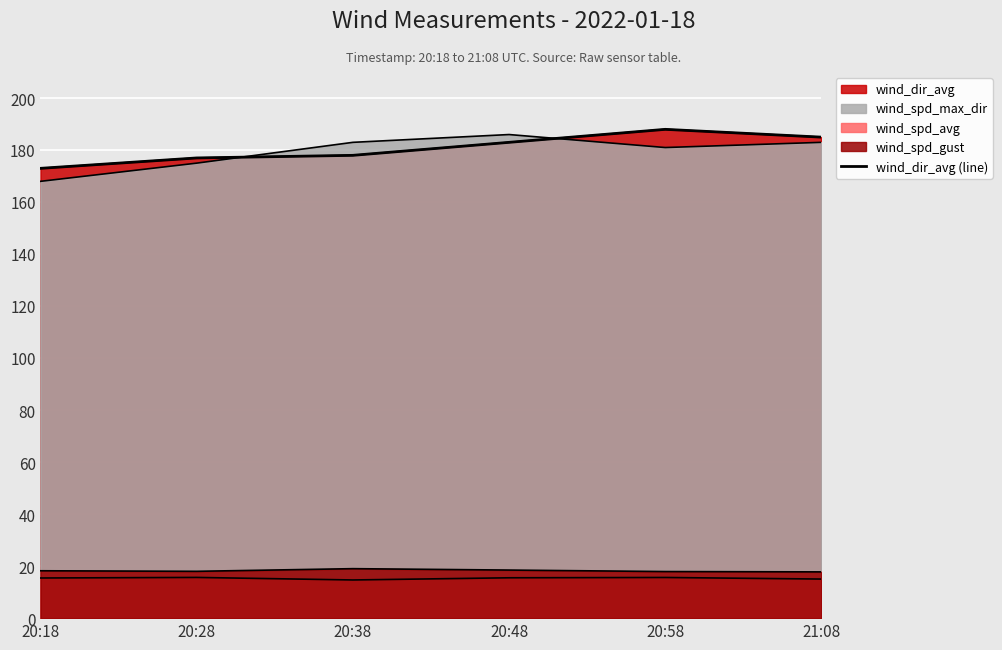

How many values exceed 183?

2